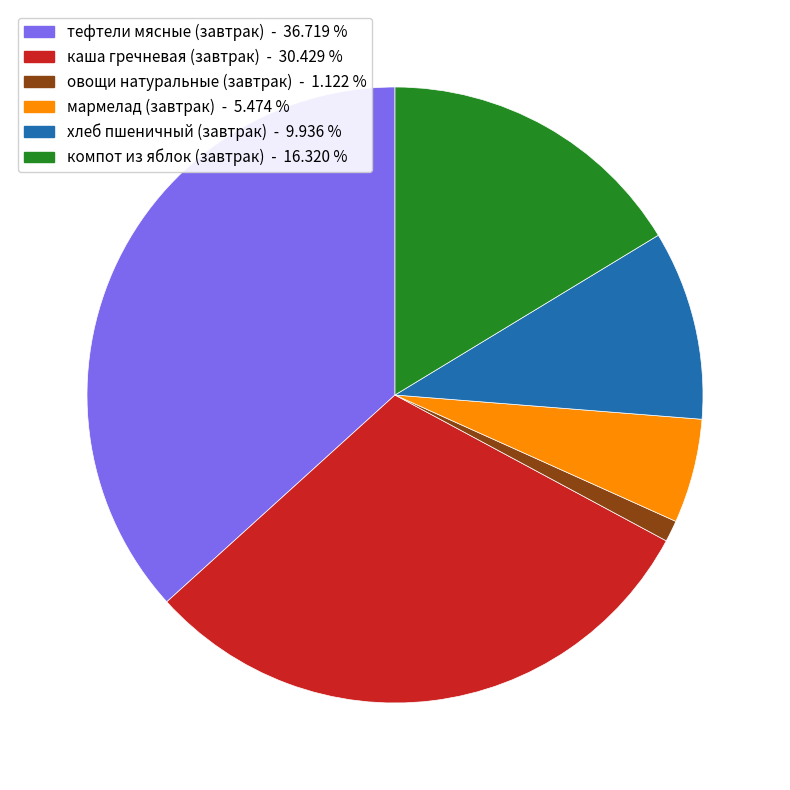

True or false: компот из яблок (завтрак) accounts for 16% of the total.

True